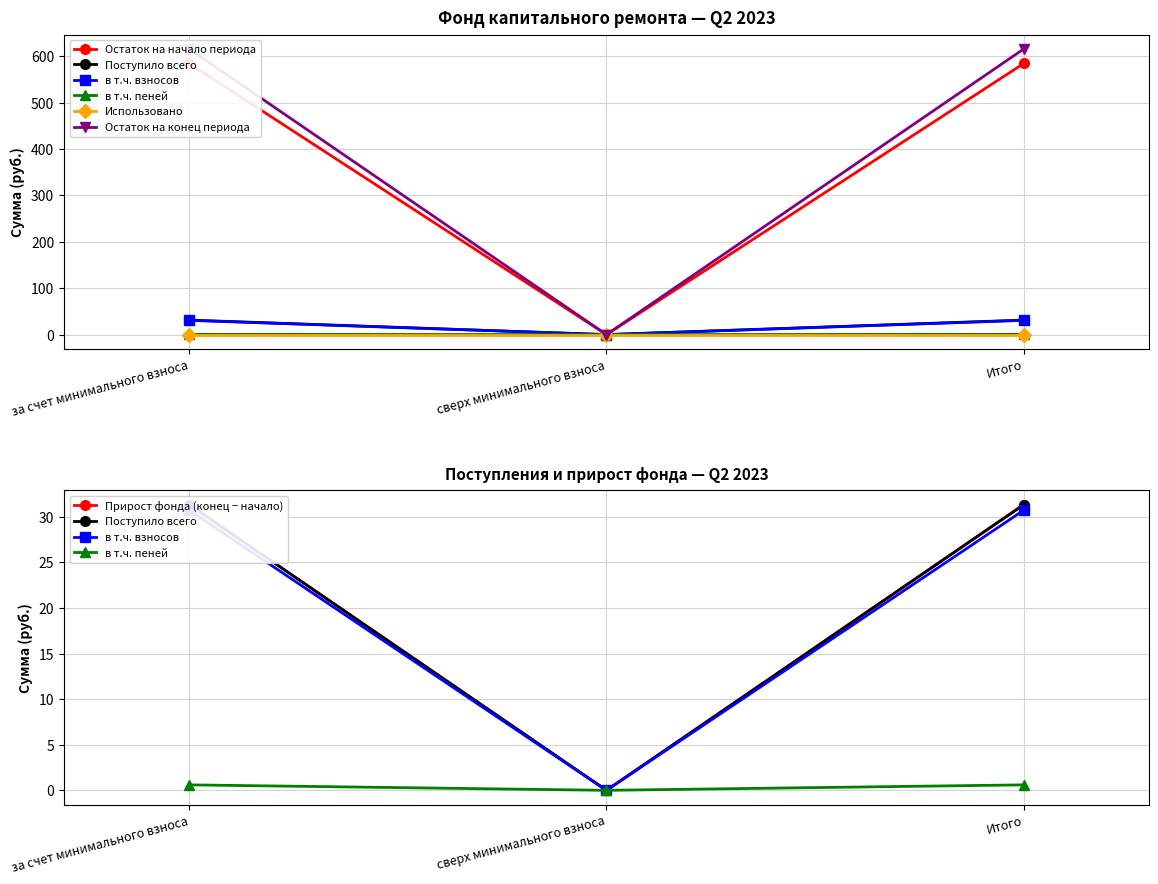

What position from the left is Итого?

3